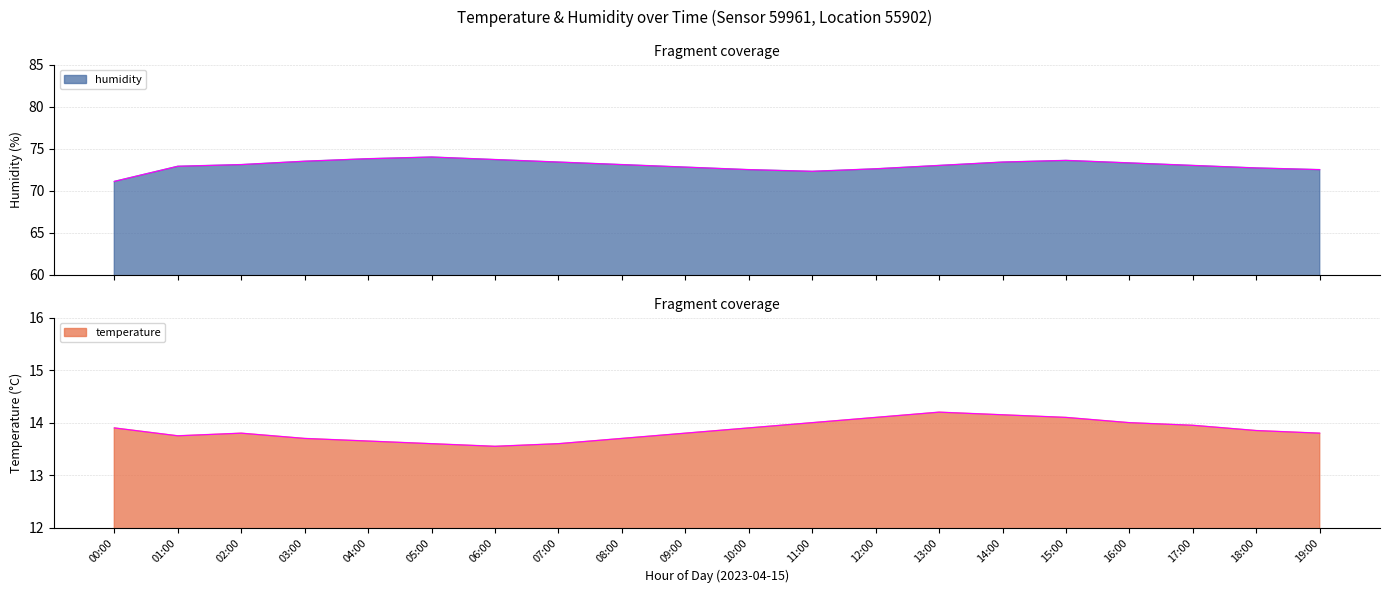

Which series has the largest total across all categories?

humidity